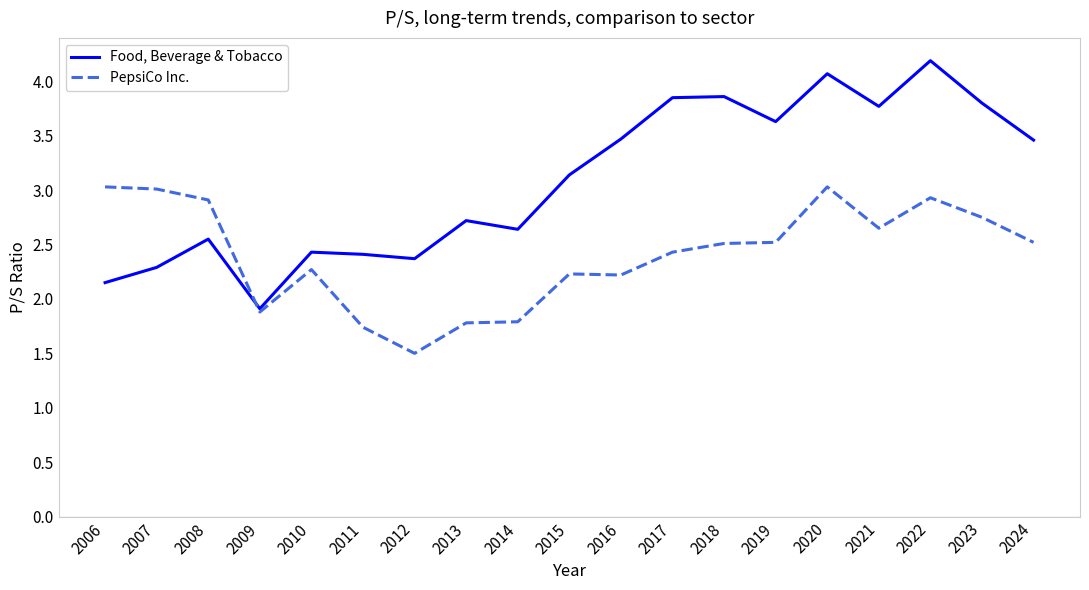

How many lines are shown in the chart?

2